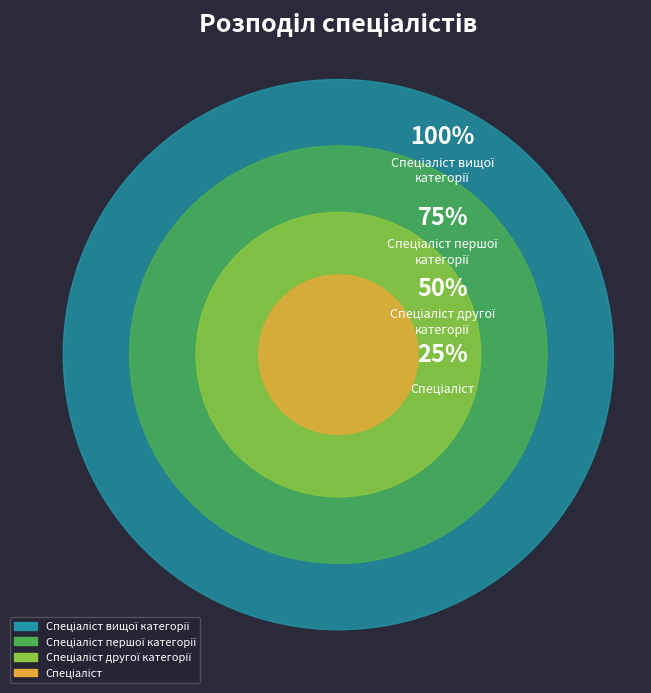

Approximately how many times larger is the value at Спеціаліст compared to Спеціаліст другої категорії?

0.5